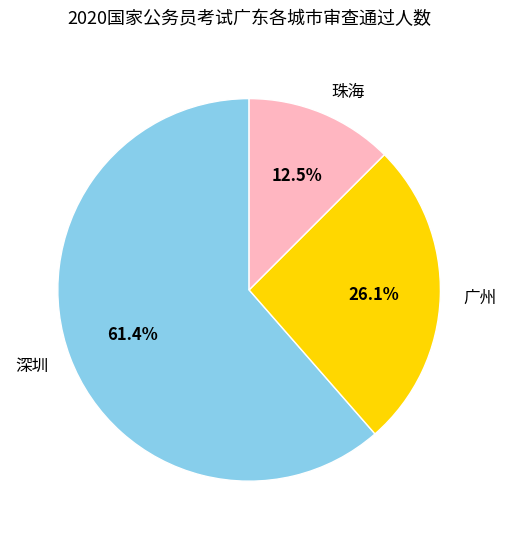

Count the number of slices in the pie.

3